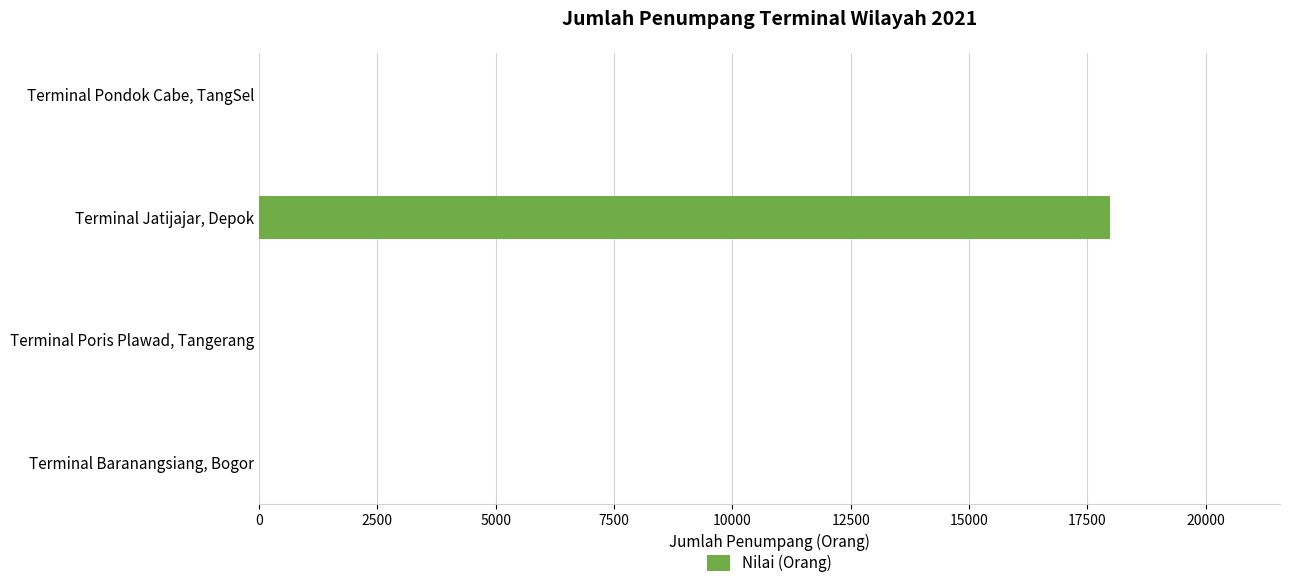

What is the change in value from Terminal Baranangsiang, Bogor to Terminal Jatijajar, Depok?

+17978